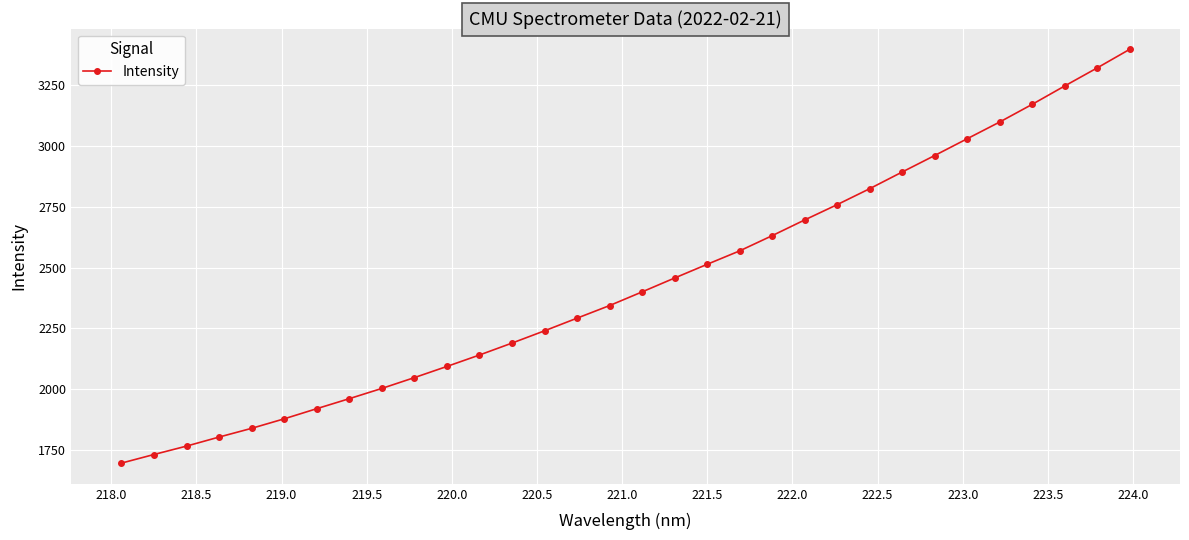

How many lines are shown in the chart?

1